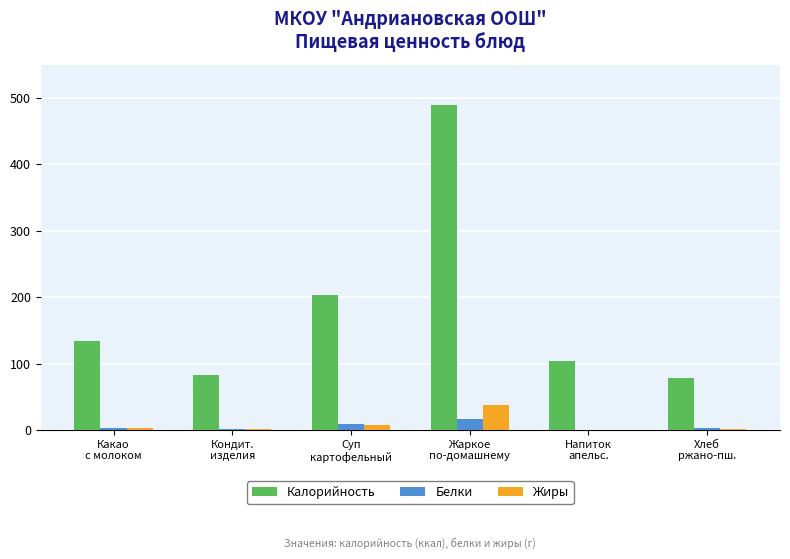

How many groups of bars are there?

6